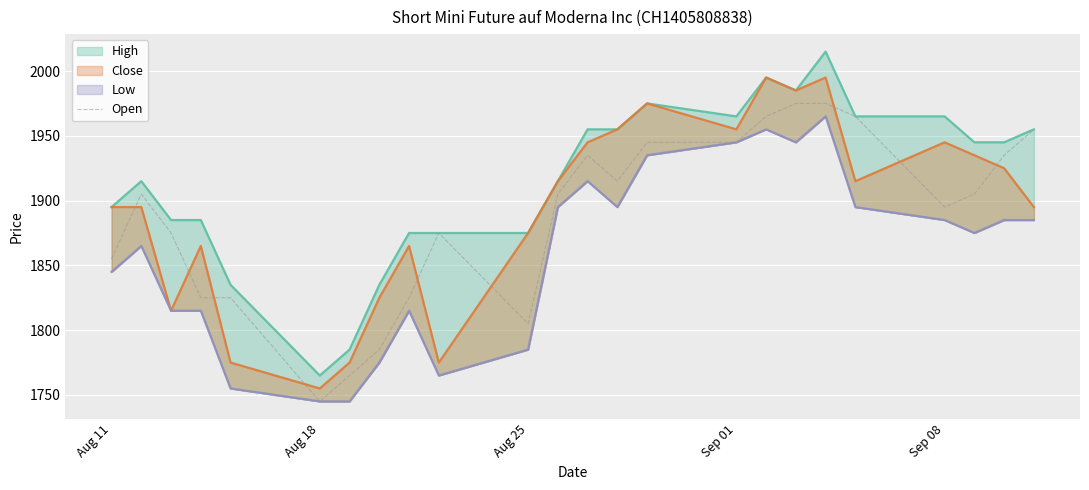

How many values are below 1905?

11